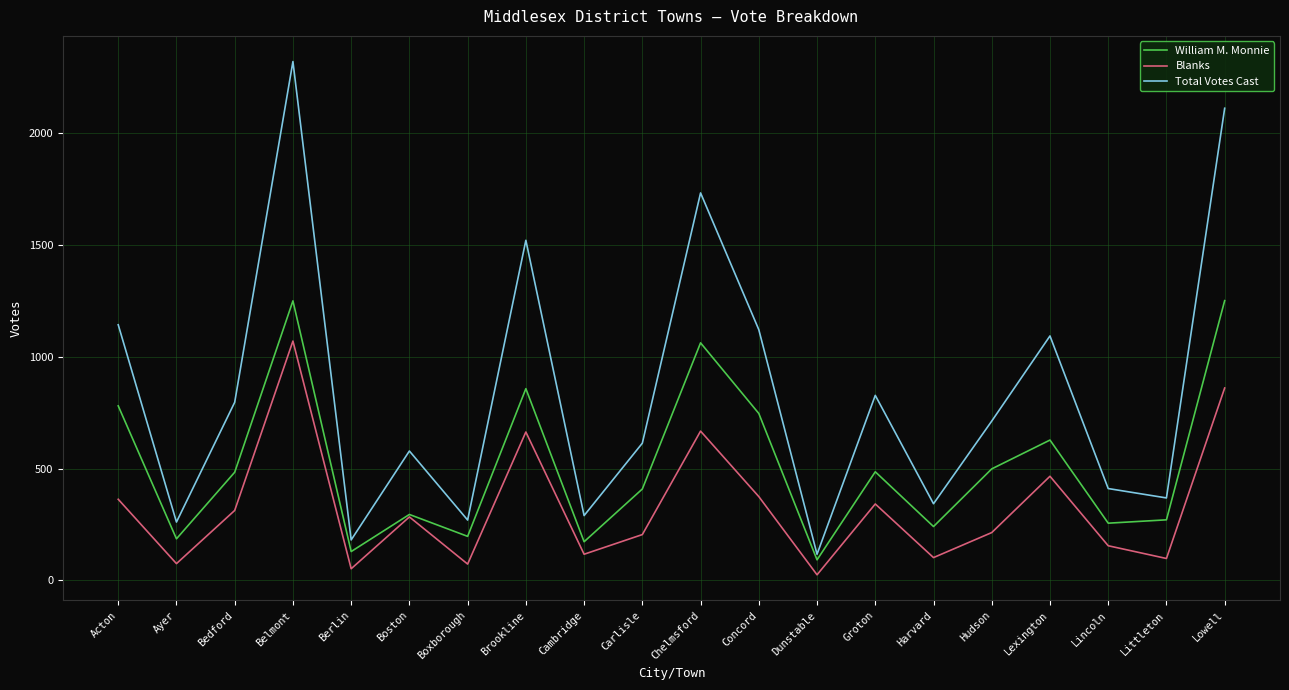

Which series has the largest range (max minus min)?

Total Votes Cast